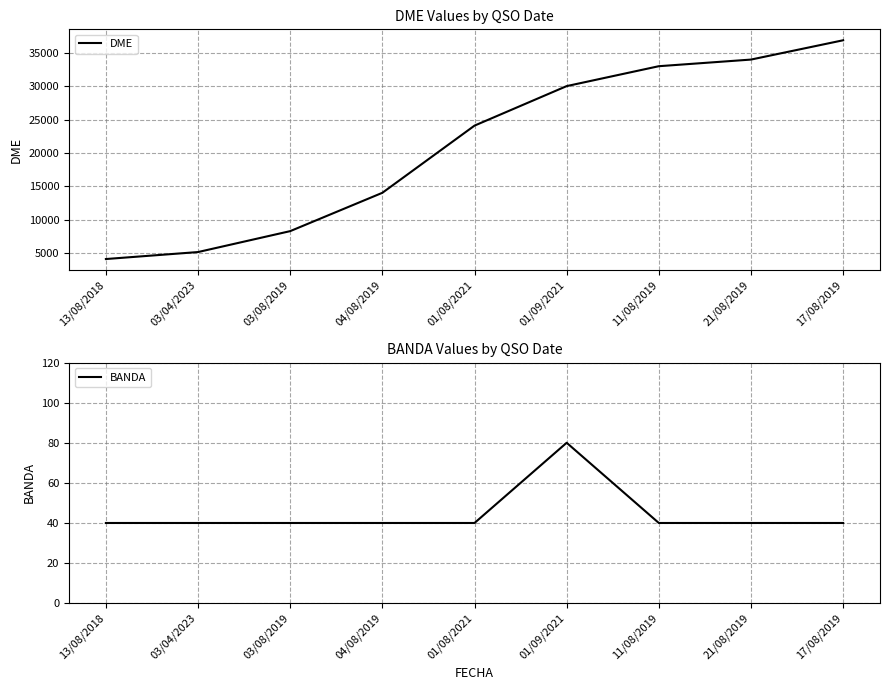

How many categories are shown in the chart?

9